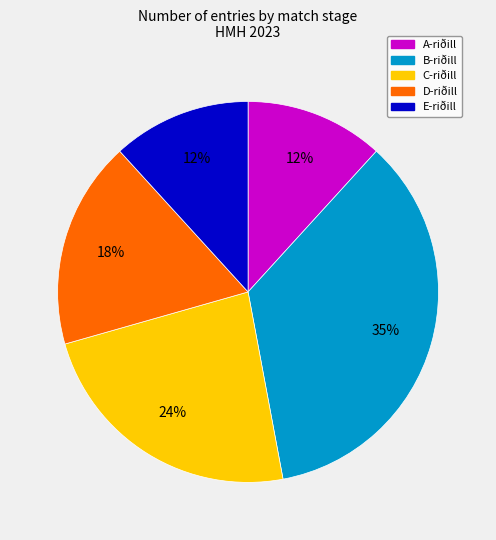

Combined, do B-riðill and C-riðill account for over 50%?

Yes